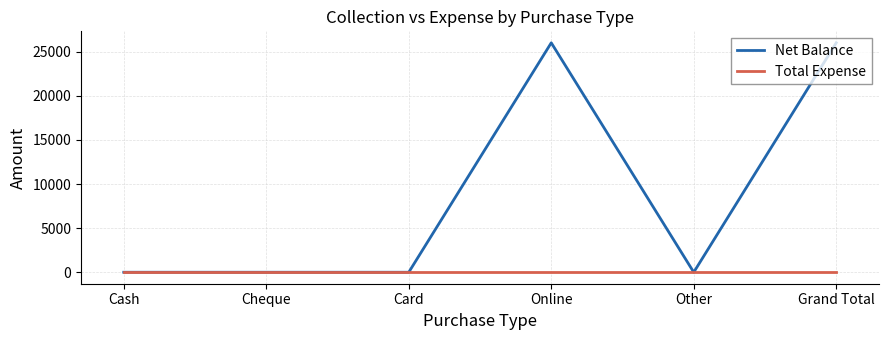

How many Net Balance values are between 0 and 26000?

6